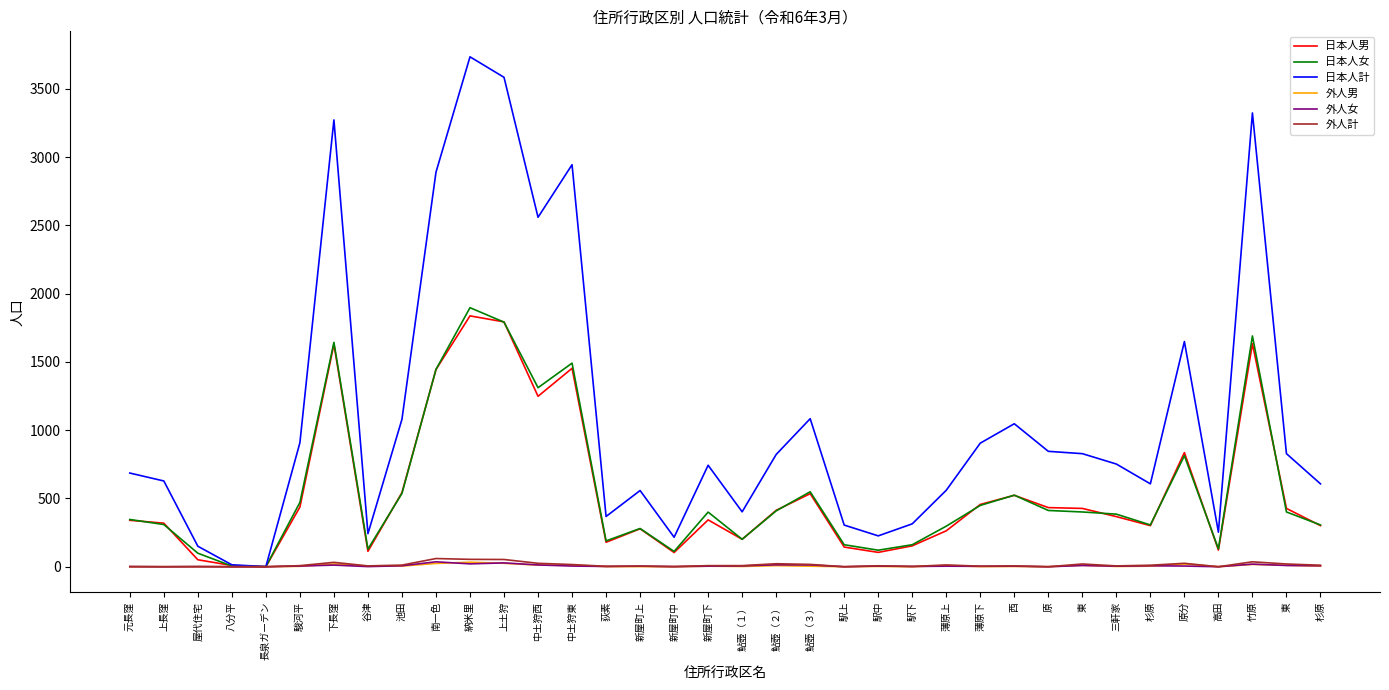

What are all the series names shown in the legend?

日本人男, 日本人女, 日本人計, 外人男, 外人女, 外人計